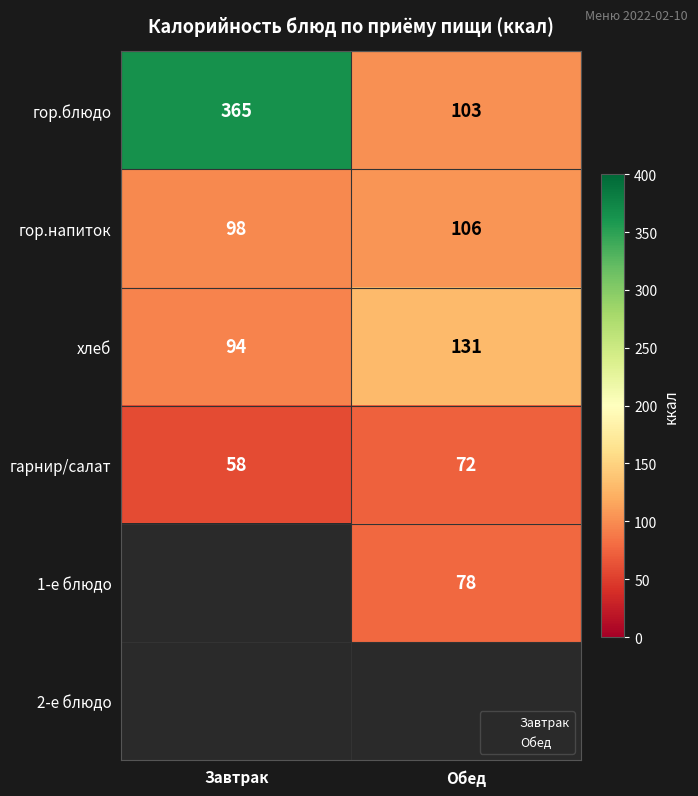

What is the difference between the highest and lowest values at Обед?

59.0